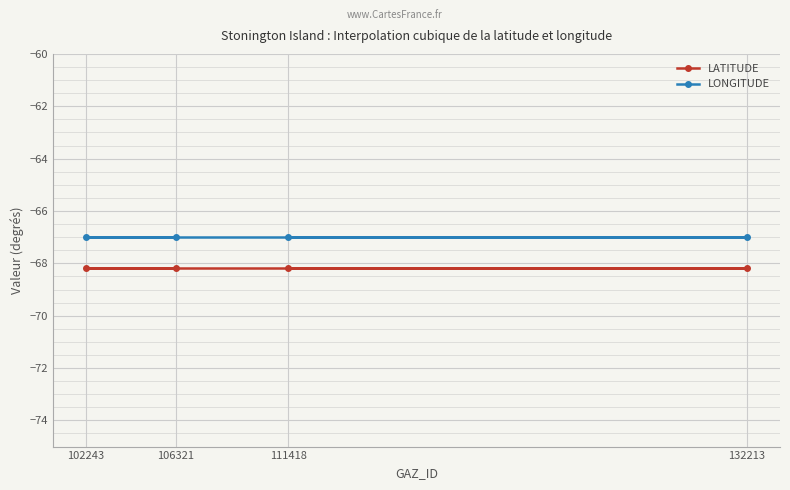

What is the difference between the highest and lowest values at 111418?

1.2